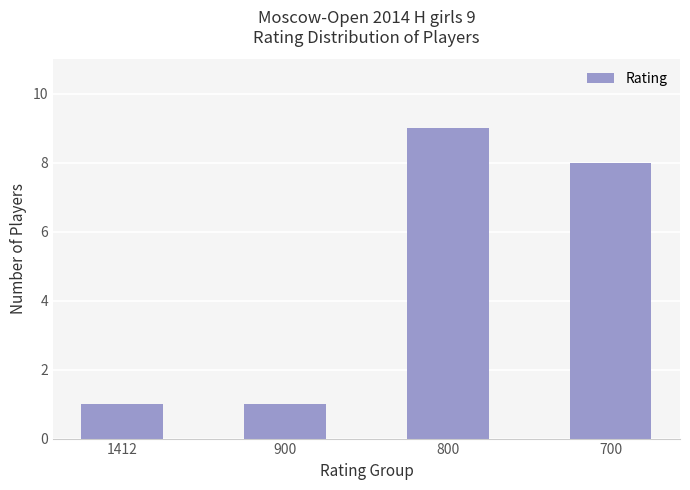

True or false: the data shows 1 at 900.

True